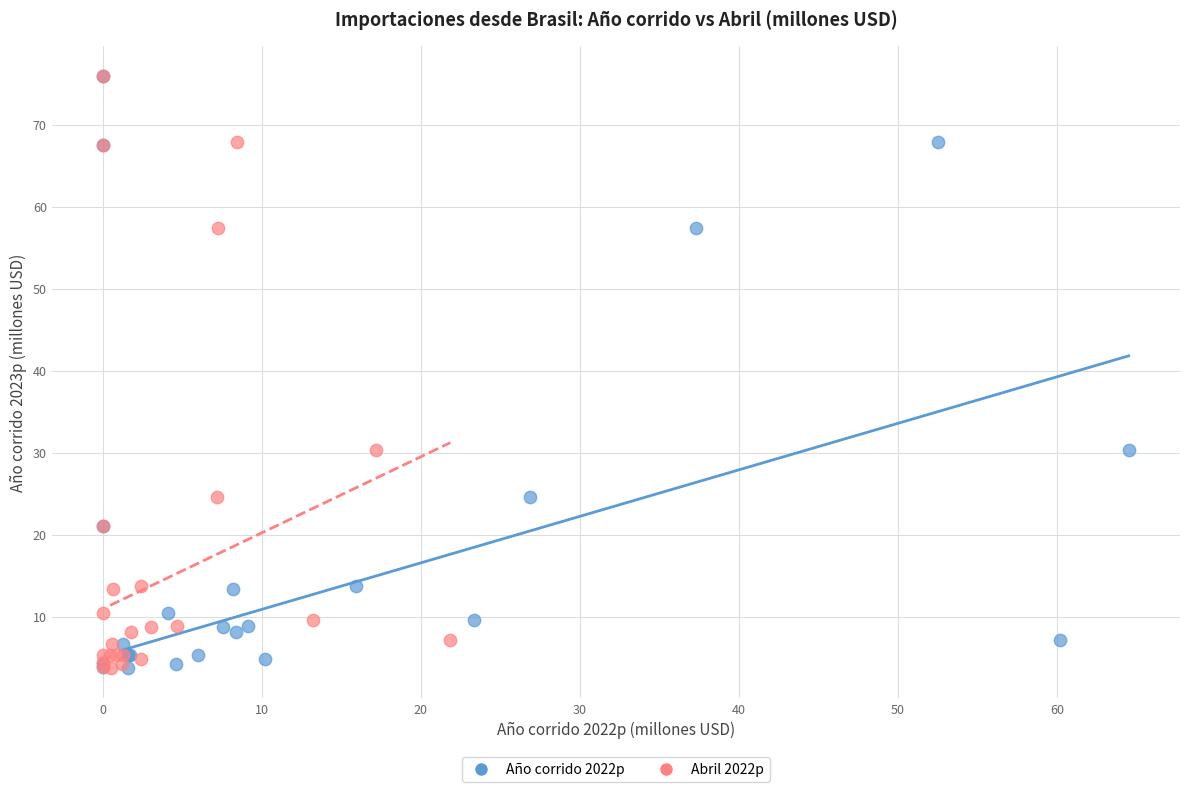

What are all the series names shown in the legend?

Año corrido 2022p, Abril 2022p